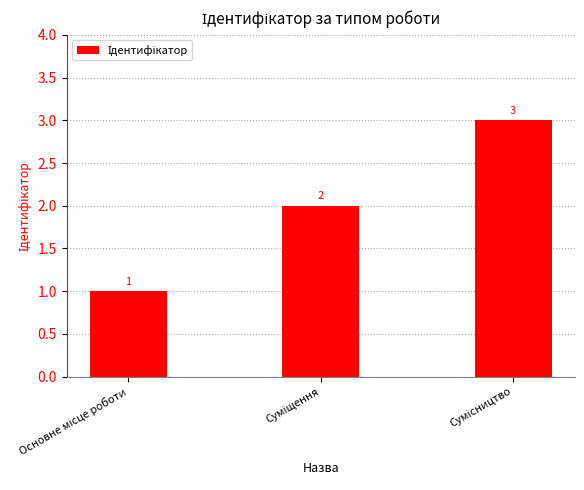

Count the values in the range 1 to 3.

3